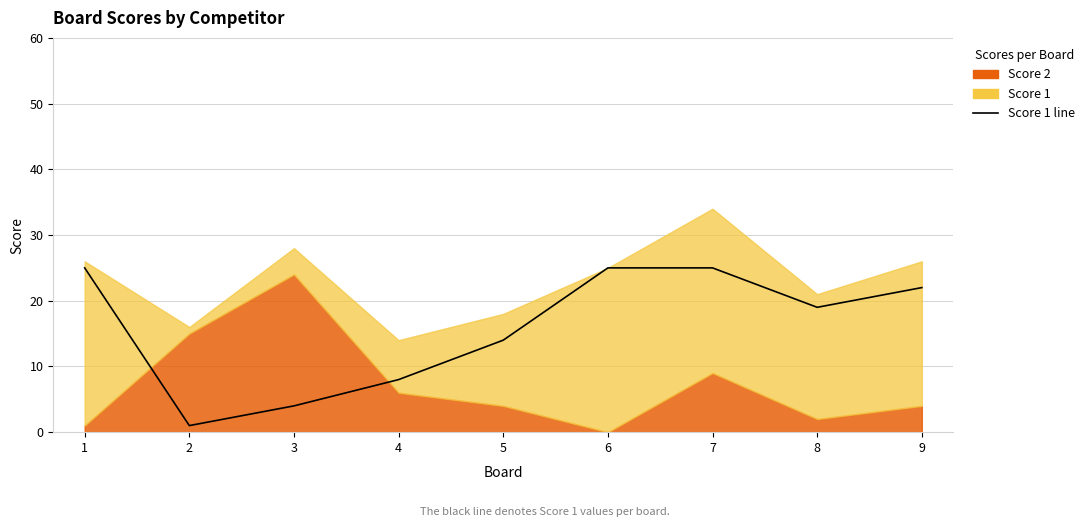

What is the difference between the maximum and second lowest values?

21